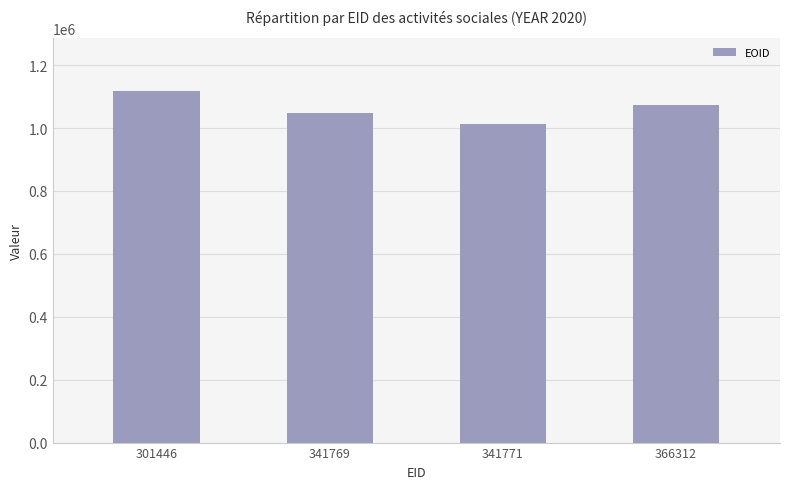

What is the sum of the values at 341771 and 341769?

2058762